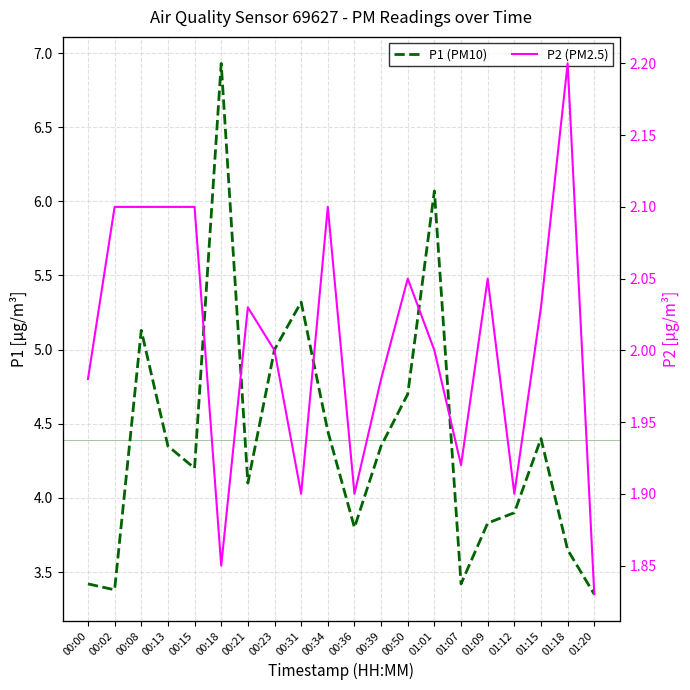

At which label does P2 (PM2.5) reach its peak?

01:18